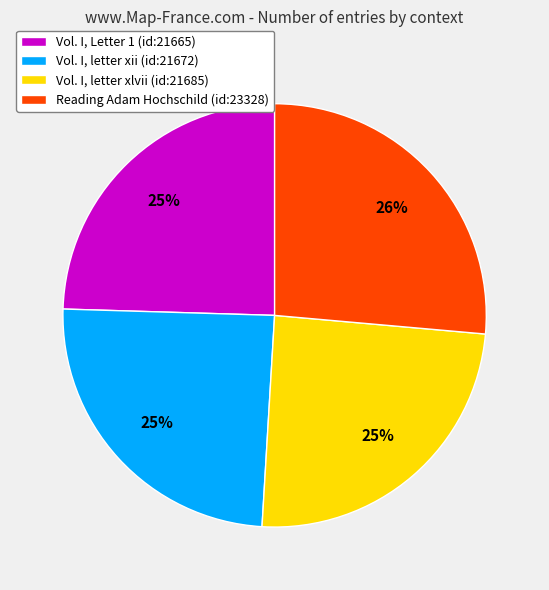

Does Vol. I, Letter 1 (id:21665) represent more than half of the total?

No